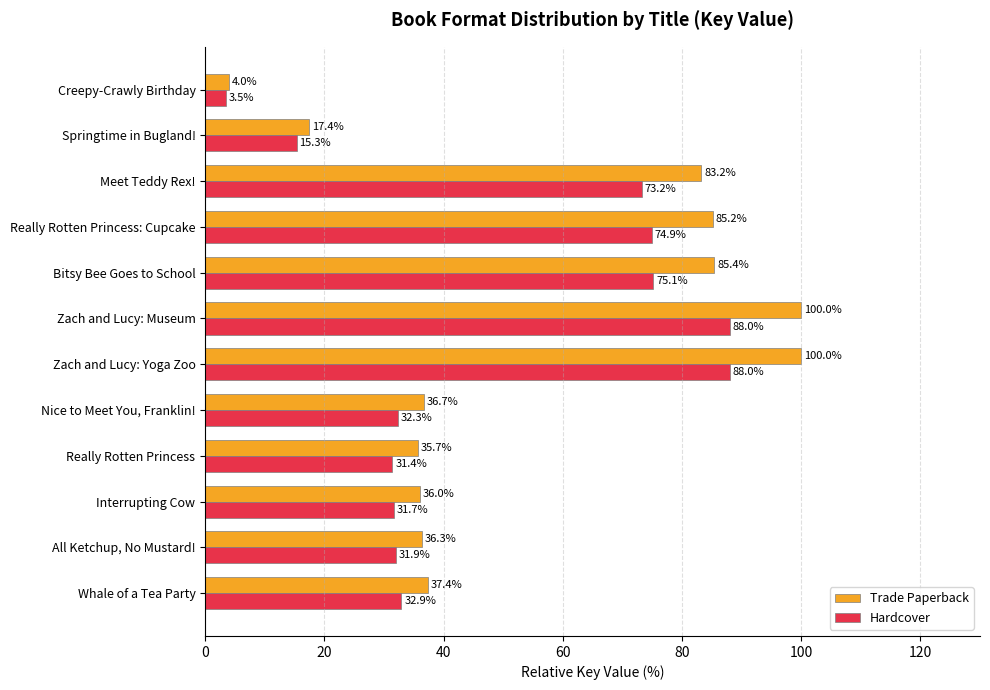

What value does the Hardcover series have at Creepy-Crawly Birthday?

3.5